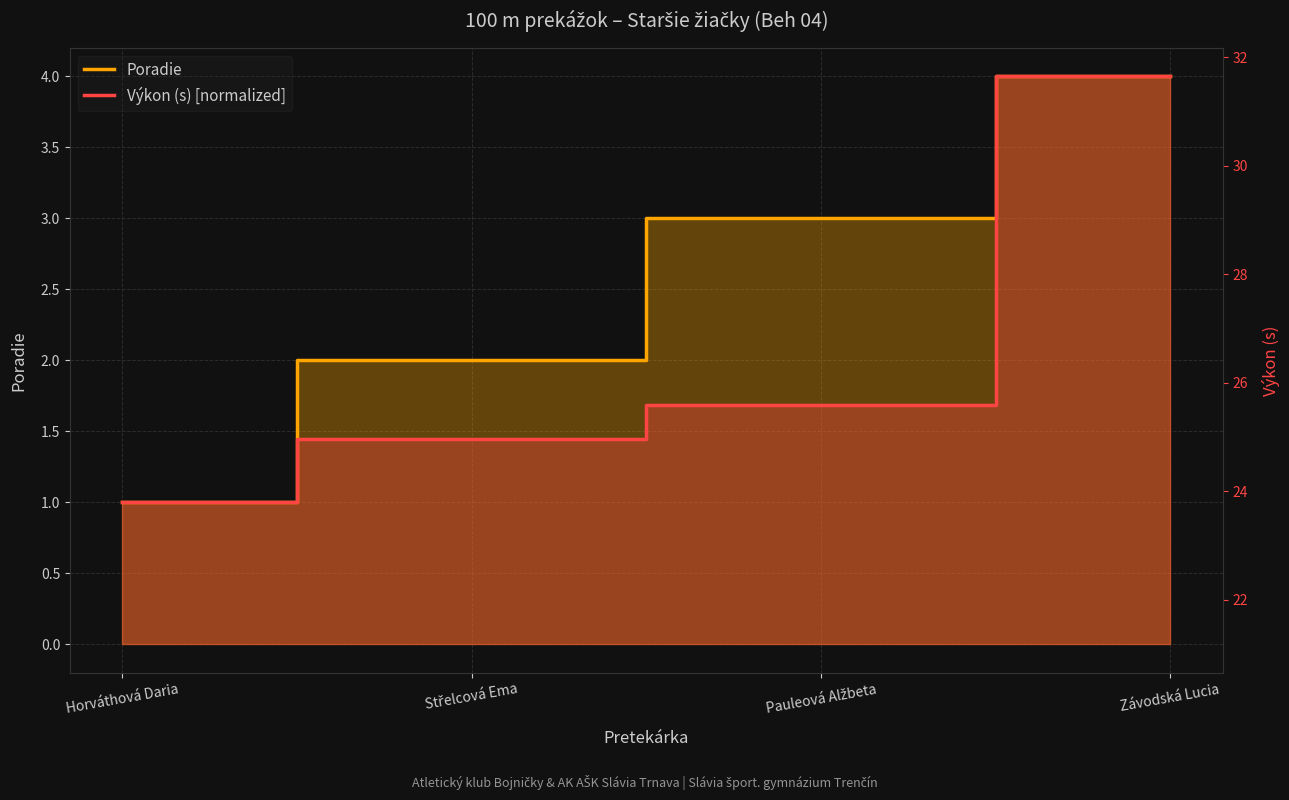

What is the total value across all series at Střelcová Ema?

3.4